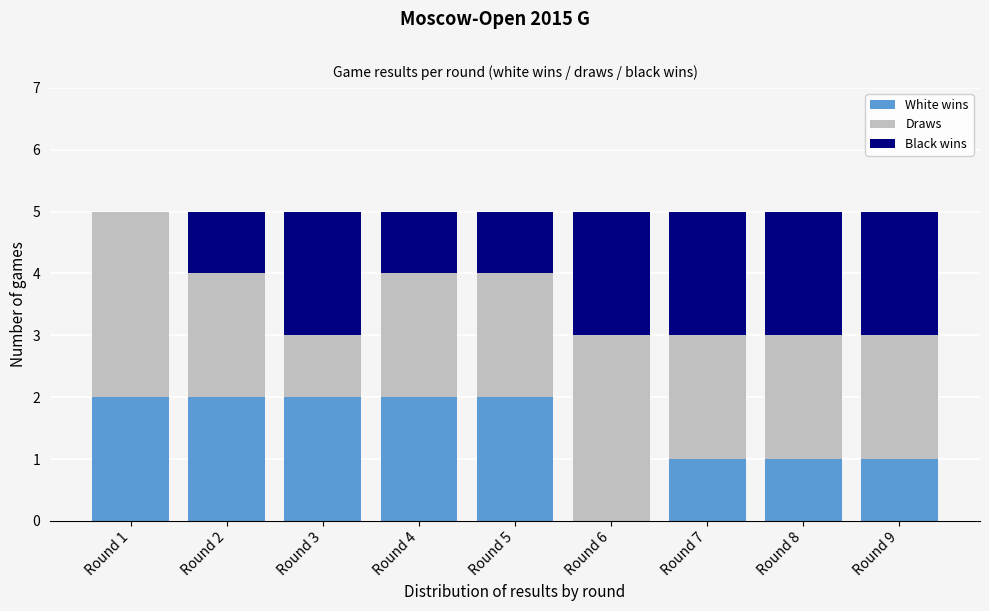

Reading right to left, list the values for the White wins series.

Round 9=1	Round 8=1	Round 7=1	Round 6=0	Round 5=2	Round 4=2	Round 3=2	Round 2=2	Round 1=2